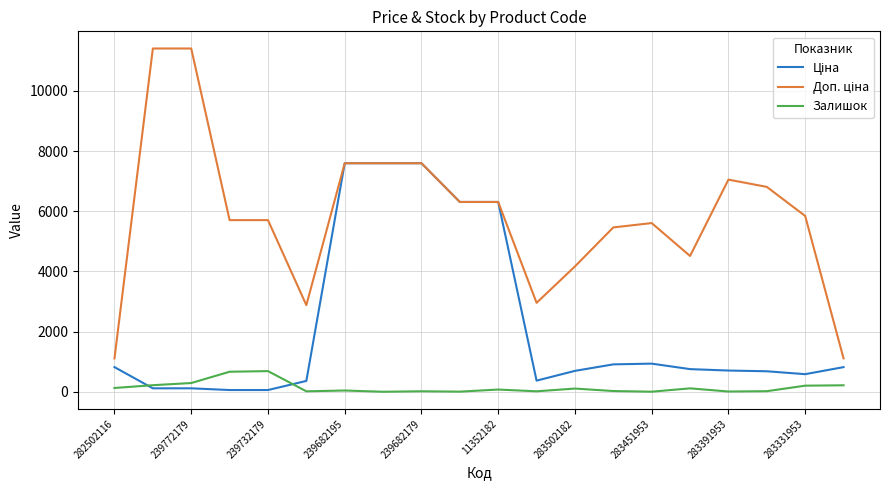

Is this an area chart (filled region under the line)?

No